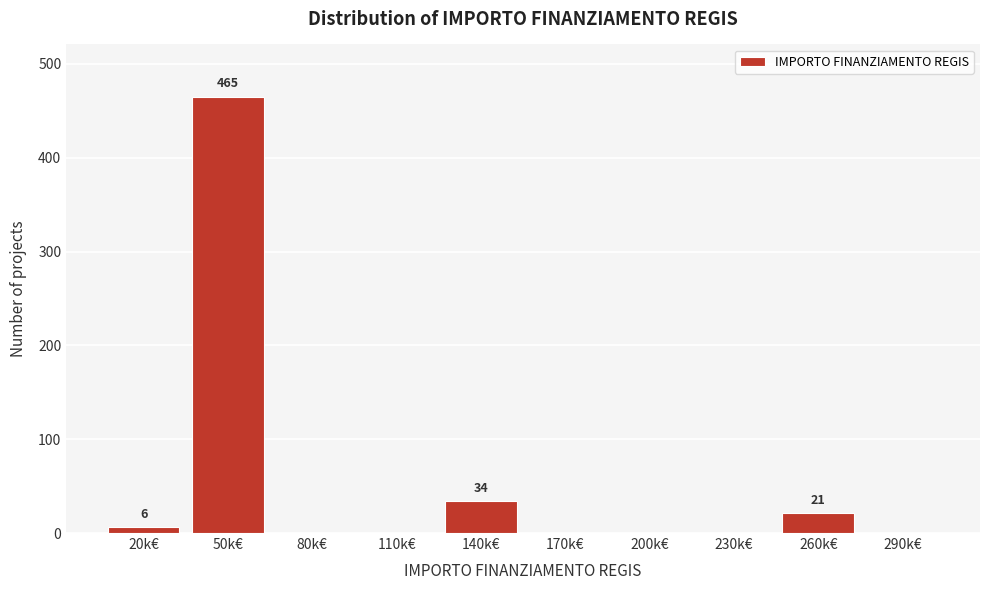

Reading left to right, extract all data points from this chart.

20k€=6	50k€=465	80k€=0	110k€=0	140k€=34	170k€=0	200k€=0	230k€=0	260k€=21	290k€=0